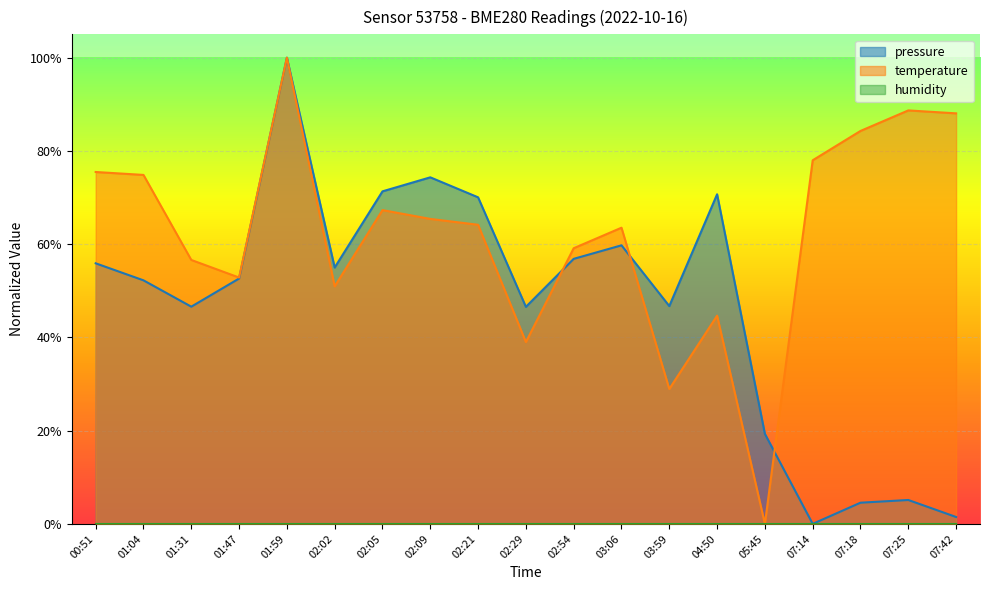

Reading left to right, transcribe all the data shown in this chart.

pressure: 00:51=0.6	01:04=0.5	01:31=0.5	01:47=0.5	01:59=1.0	02:02=0.5	02:05=0.7	02:09=0.7	02:21=0.7	02:29=0.5	02:54=0.6	03:06=0.6	03:59=0.5	04:50=0.7	05:45=0.2	07:14=0.0	07:18=0.0	07:25=0.1	07:42=0.0
temperature: 00:51=0.8	01:04=0.7	01:31=0.6	01:47=0.5	01:59=1.0	02:02=0.5	02:05=0.7	02:09=0.7	02:21=0.6	02:29=0.4	02:54=0.6	03:06=0.6	03:59=0.3	04:50=0.4	05:45=0.0	07:14=0.8	07:18=0.8	07:25=0.9	07:42=0.9